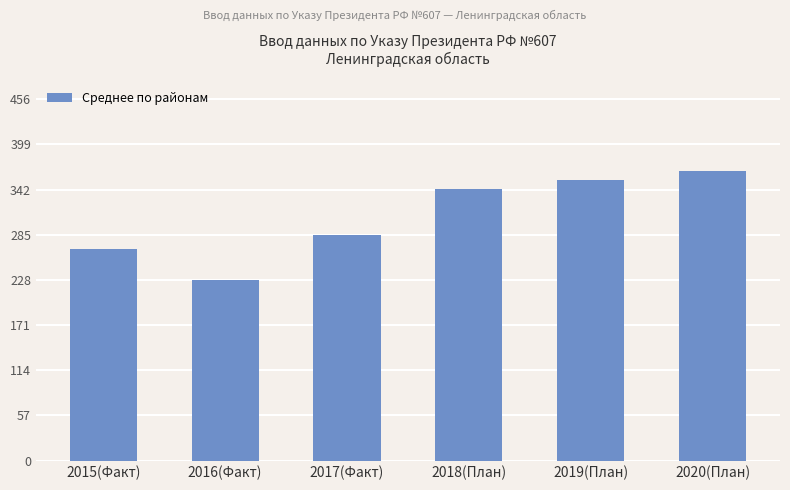

How many bars are there in total?

6